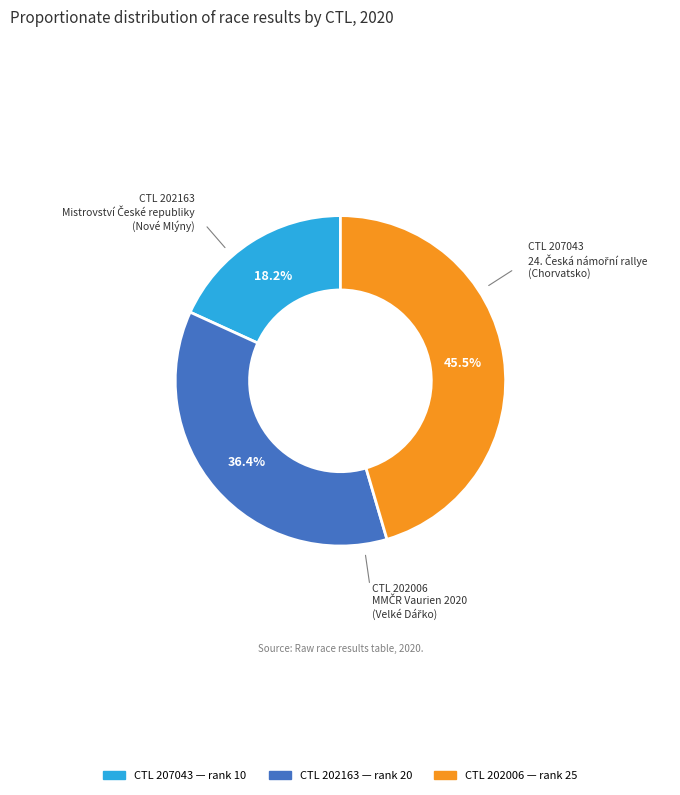

Is there a majority slice in this chart?

No